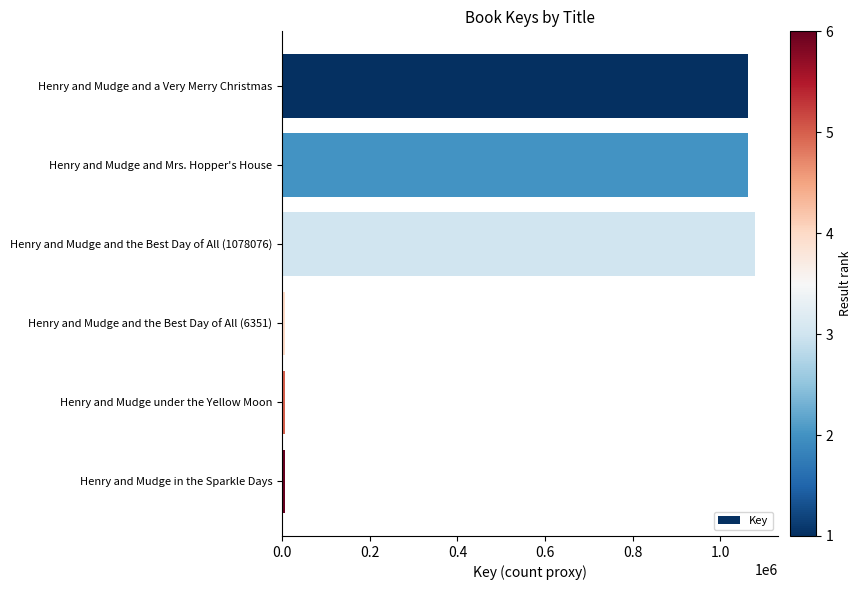

What is the maximum value shown in the chart?

1078076